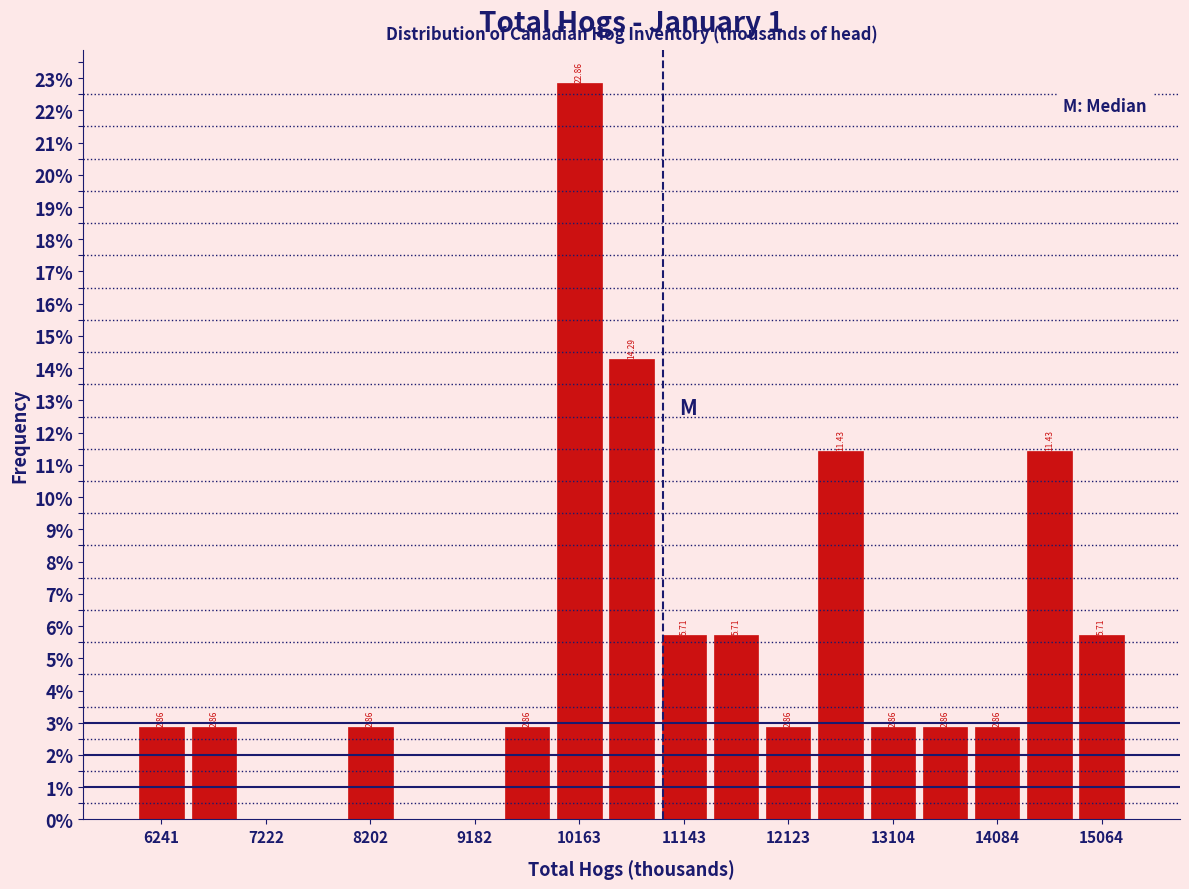

Which range on the x-axis has the tallest bar?

9900 to 10400